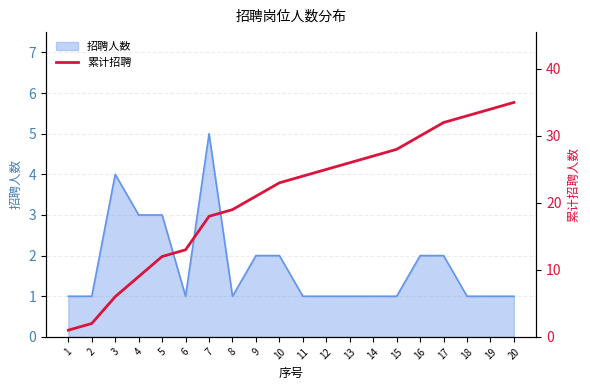

Count the number of categories in the chart.

20